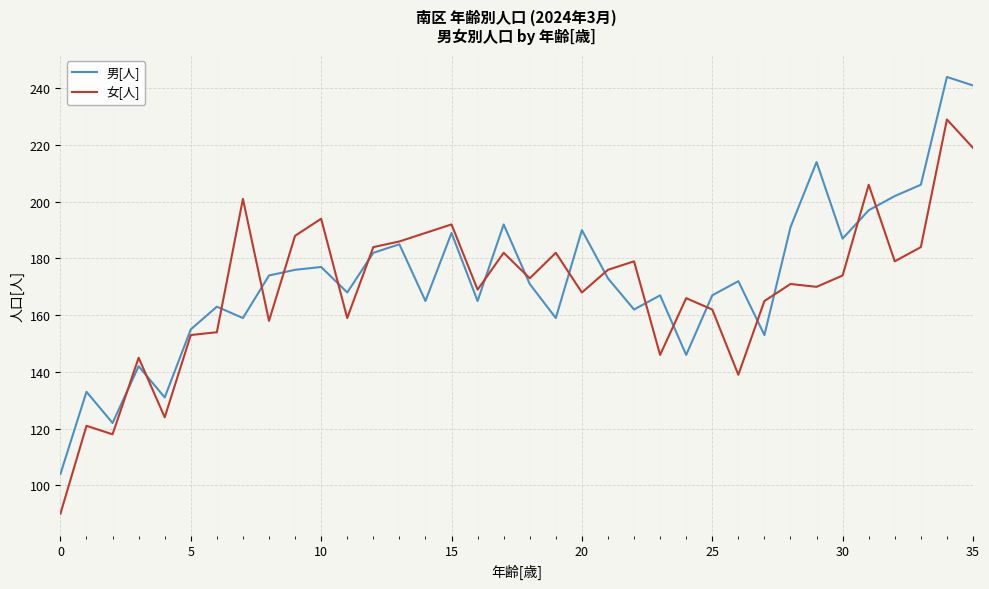

Reading left to right, list all the values displayed in this chart.

男[人]: 104	133	122	142	131	155	163	159	174	176	177	168	182	185	165	189	165	192	171	159	190	173	162	167	146	167	172	153	191	214	187	197	202	206	244	241
女[人]: 90	121	118	145	124	153	154	201	158	188	194	159	184	186	189	192	169	182	173	182	168	176	179	146	166	162	139	165	171	170	174	206	179	184	229	219